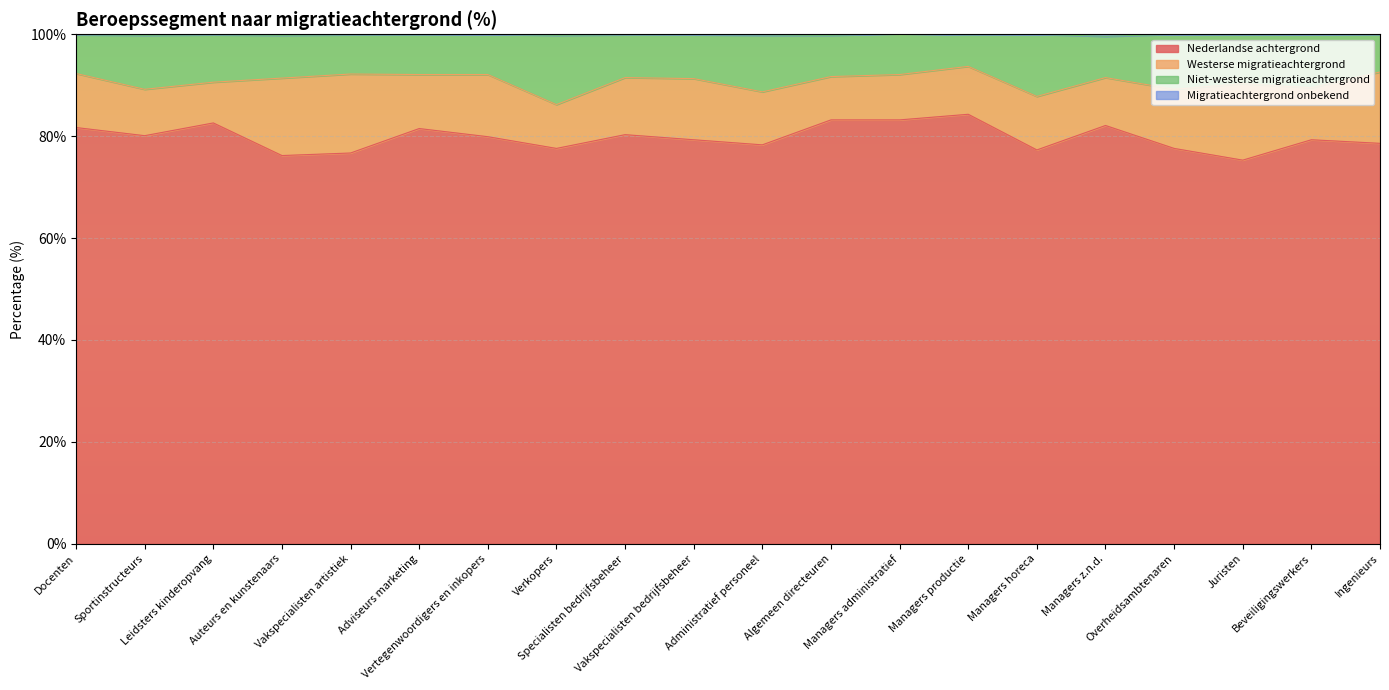

At which category does the chart reach its minimum across all series?

Juristen